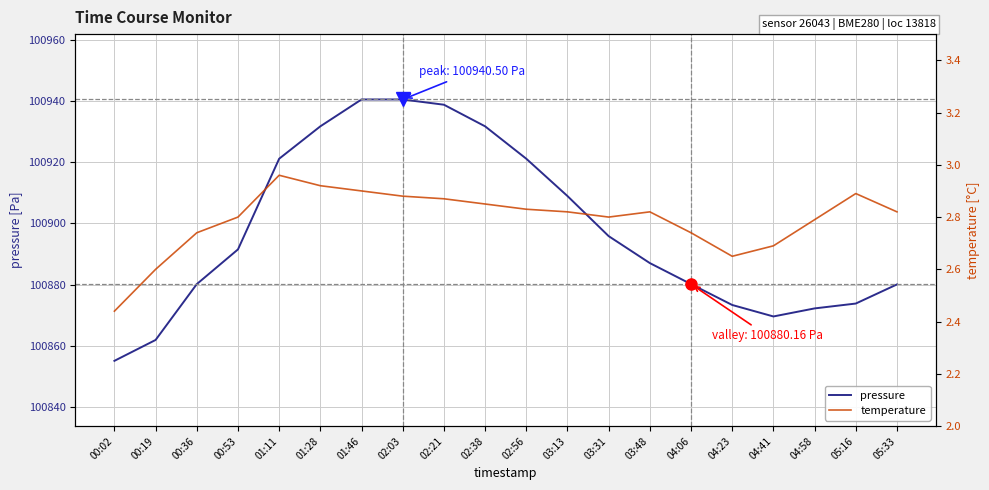

What position from the right is 02:21?

12